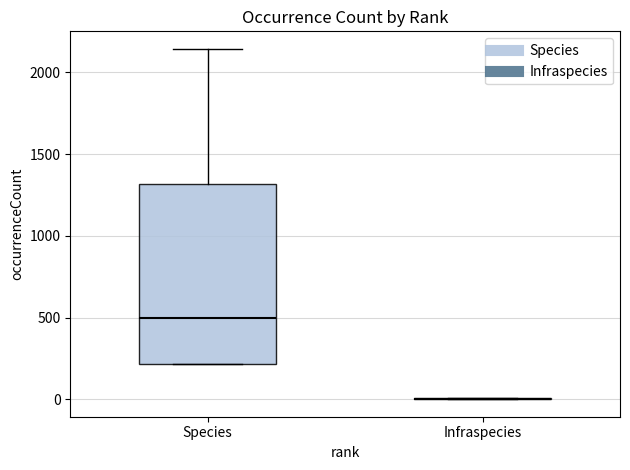

Reading left to right, read every box against the y-axis: the position of its median line, the range the box covers, and the ends of its whiskers. The values are not printed on the chart, so give them approximately, as read against the axis.

Species: median 500, box 200 to 1300, whiskers 200 to 2150
Infraspecies: box collapsed to a line at 0, whiskers 0 to 0